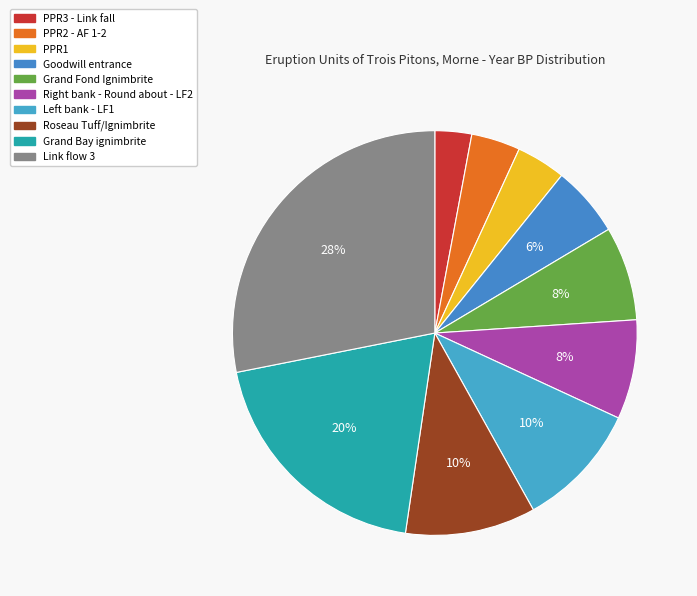

Is it true that PPR2 - AF 1-2 is 1% of the pie?

False